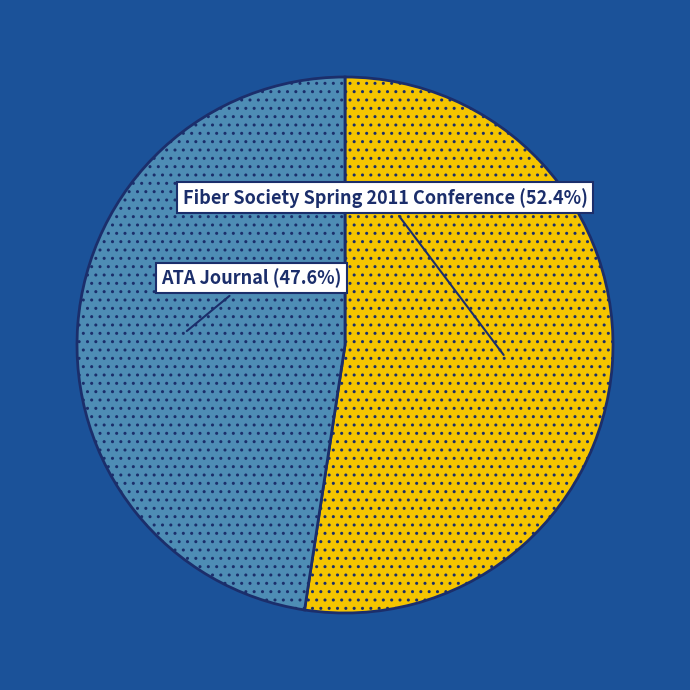

Does any single category account for the majority?

Yes